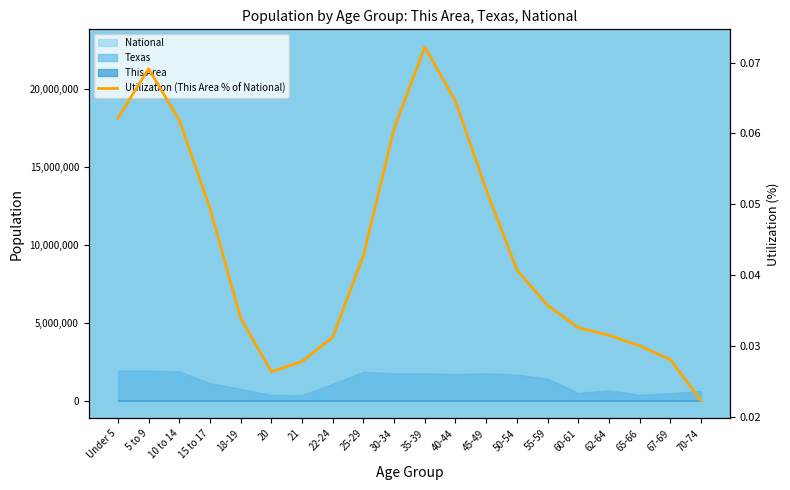

What is the label of the 6th point from the left?

20